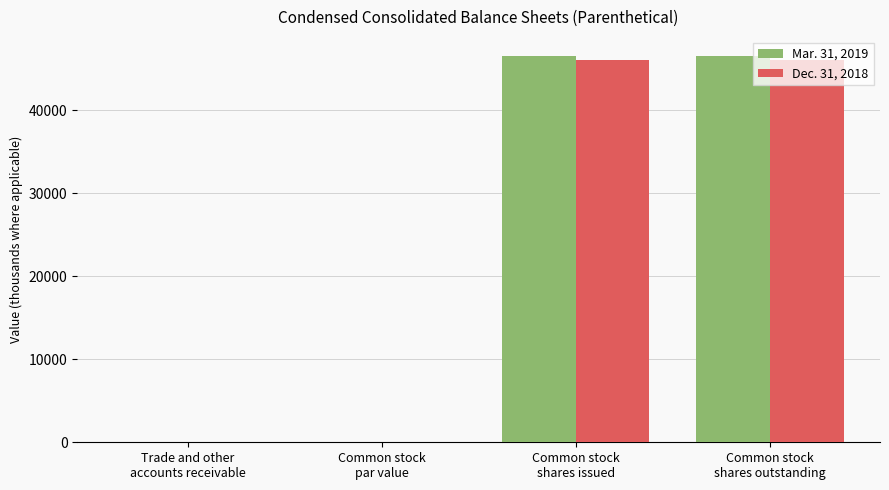

The value of Dec. 31, 2018 at Common stock
par value is 0.1. True or false?

True